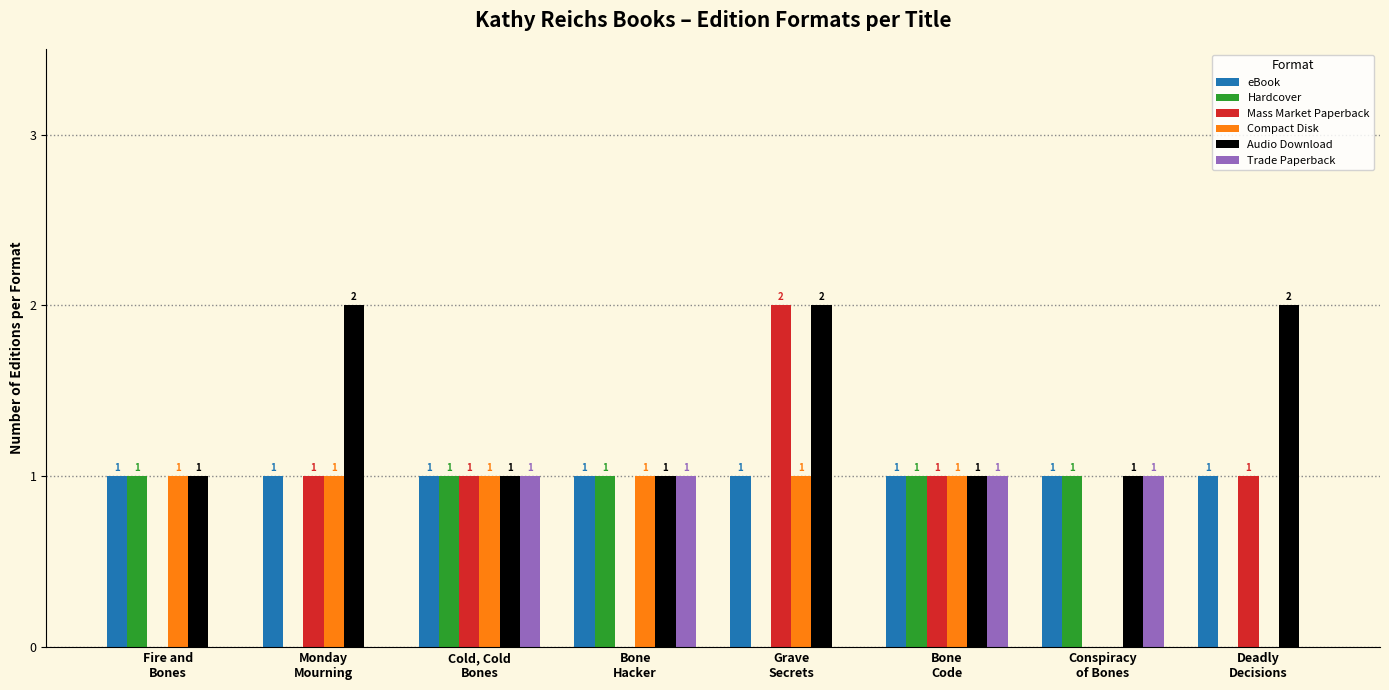

Which series has the largest total across all categories?

Audio Download